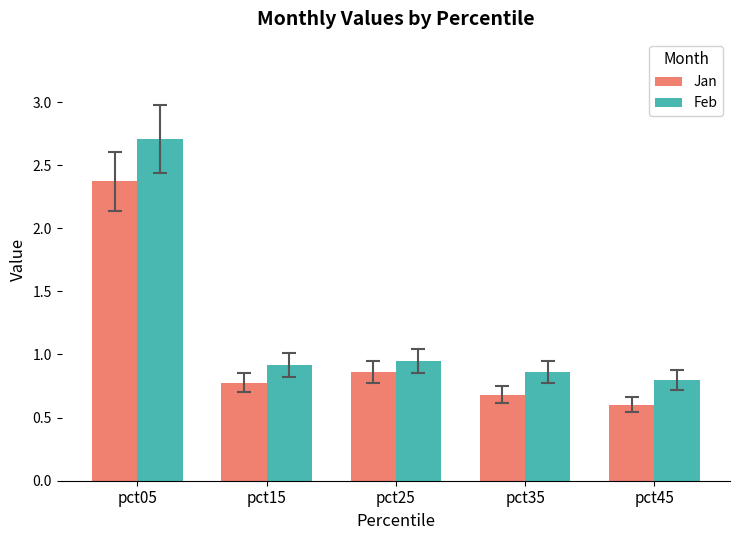

What is the difference between the highest and lowest values at pct35?

0.2